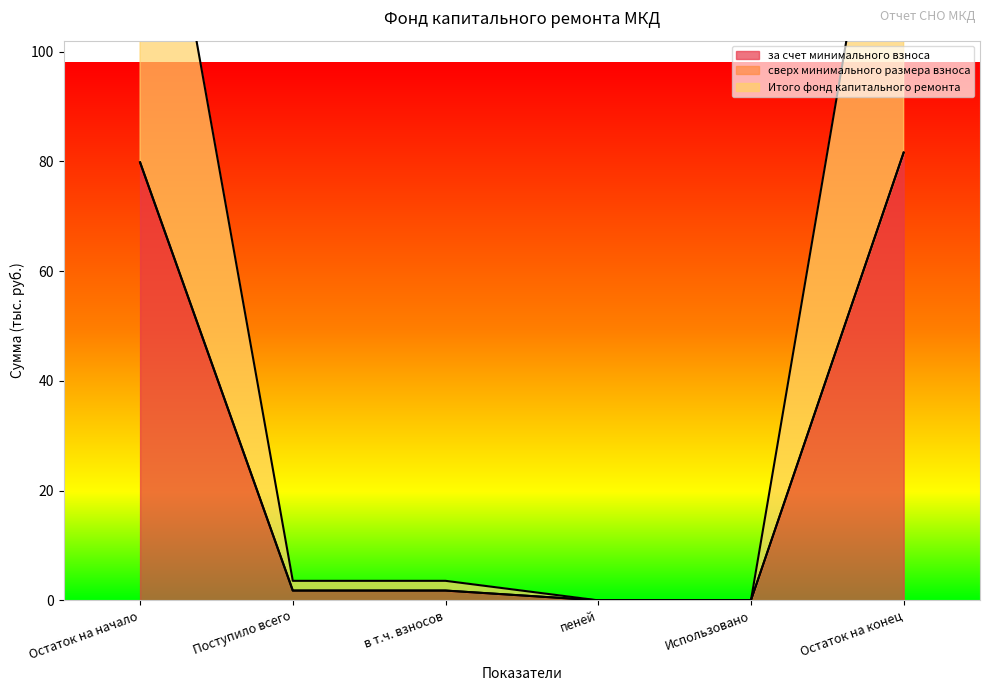

What is the sum of the Итого фонд капитального ремонта values at Остаток на начало and в т.ч. взносов?

81.6